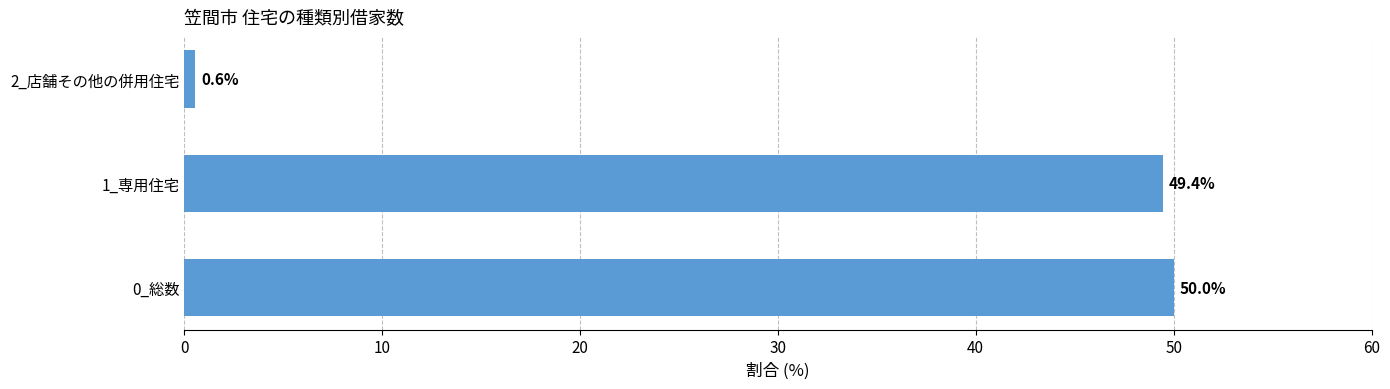

Rank the categories by value from lowest to highest.

2_店舗その他の併用住宅, 1_専用住宅, 0_総数